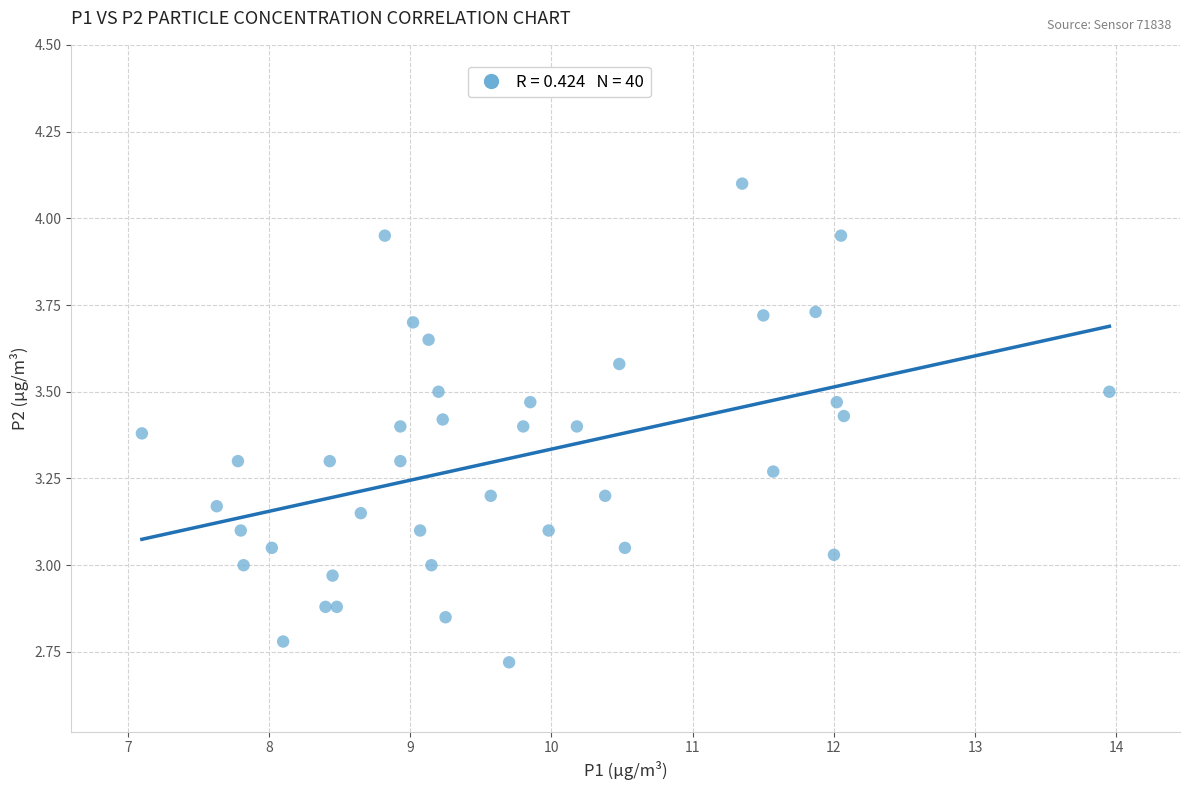

What is the range of X values (max minus min)?

6.8